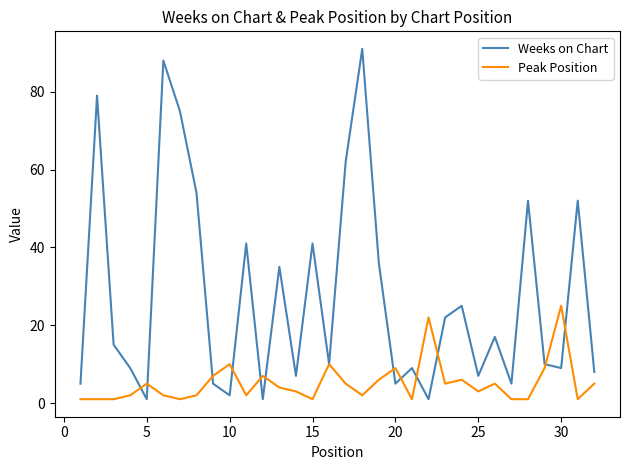

At how many categories does at least one series exceed 81?

2